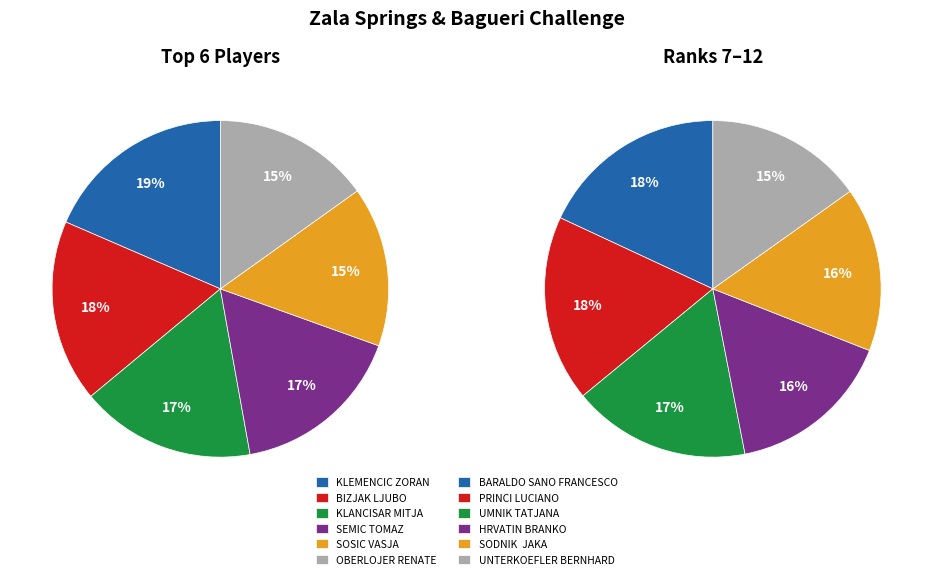

What is the smallest slice in the pie chart?

UNTERKOEFLER BERNHARD